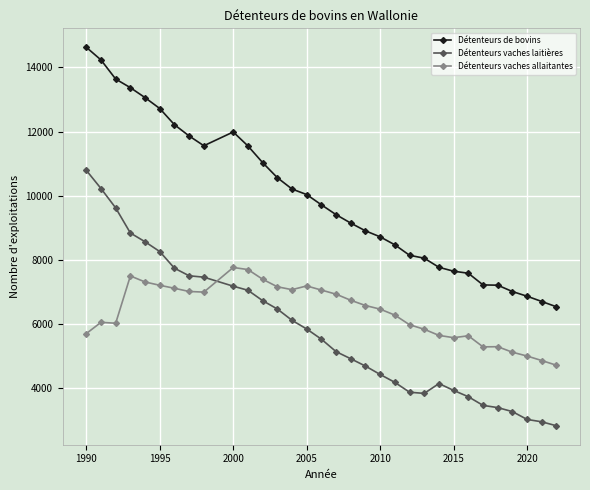

Rank the series by their maximum value, from highest to lowest.

Détenteurs de bovins, Détenteurs vaches laitières, Détenteurs vaches allaitantes